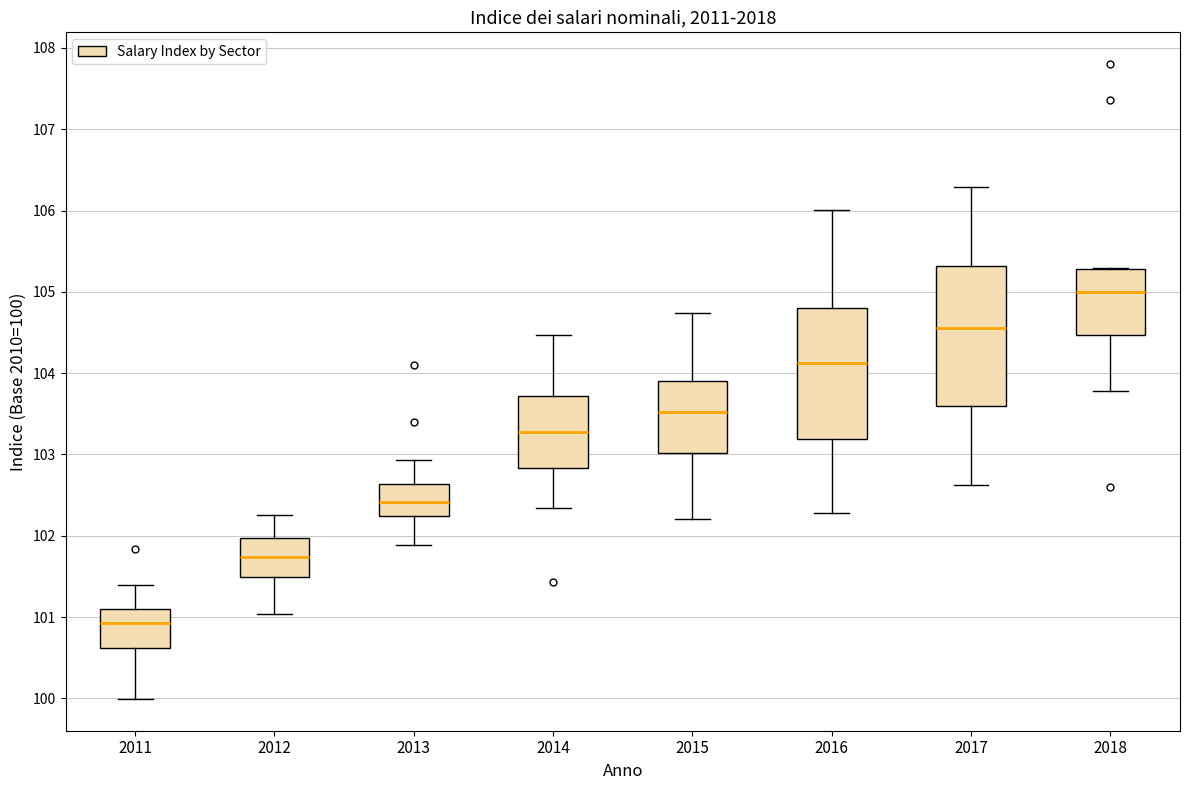

Where does the lower whisker of the box at x = 2013 end on the y-axis? The values are not printed on the chart, so give them approximately, as read against the axis.

101.9